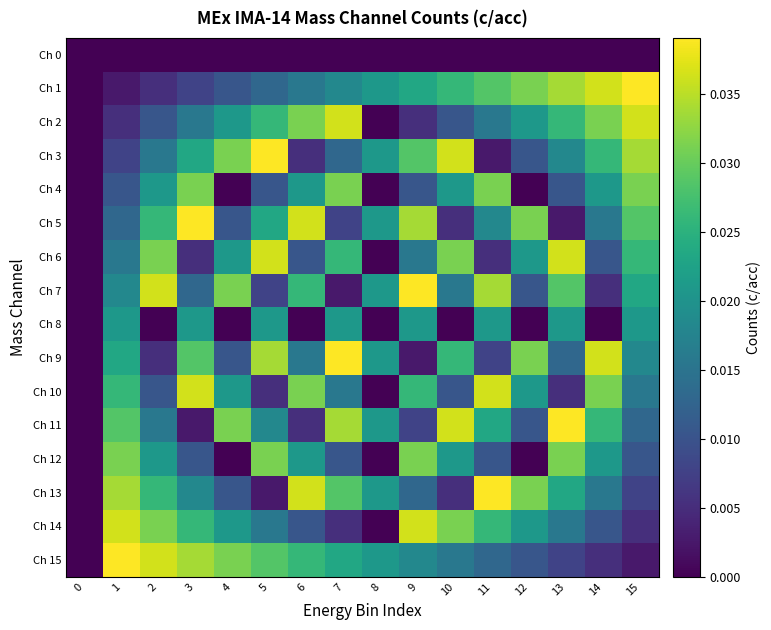

Which has a higher value, 8 or 0?

8